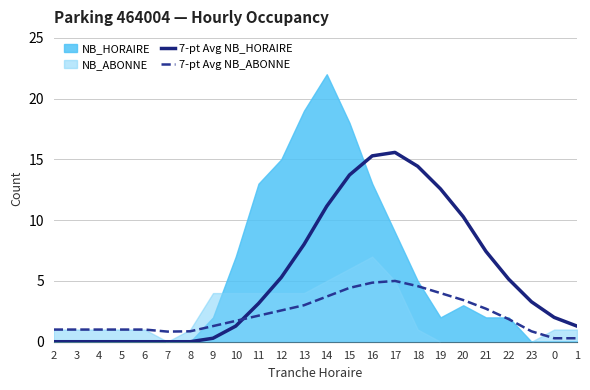

At how many categories does at least one series exceed 9?

7